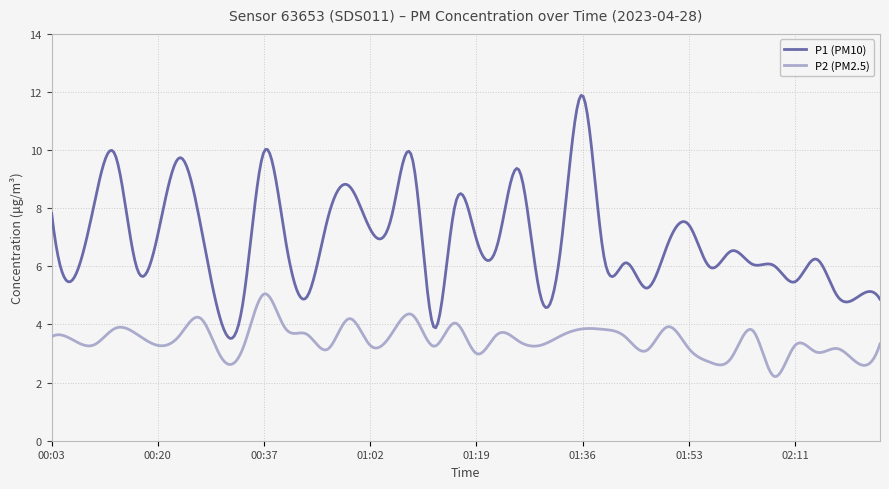

What is the difference between the maximum and minimum values in the P2 (PM2.5) series?

2.8